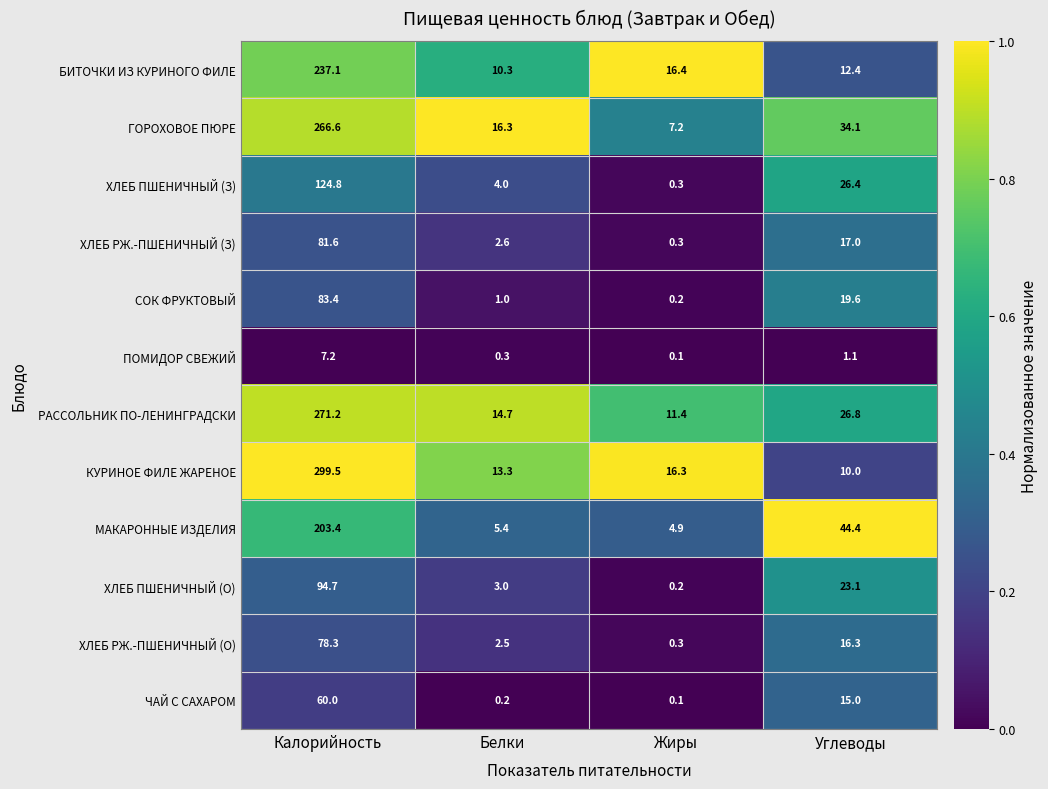

What is the difference between the maximum and second lowest values in the БИТОЧКИ ИЗ КУРИНОГО ФИЛЕ series?

224.7